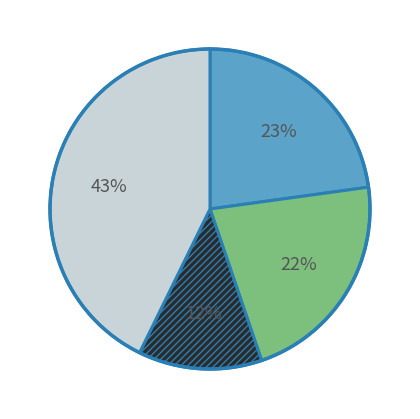

Is there any slice that represents more than half of the pie?

No